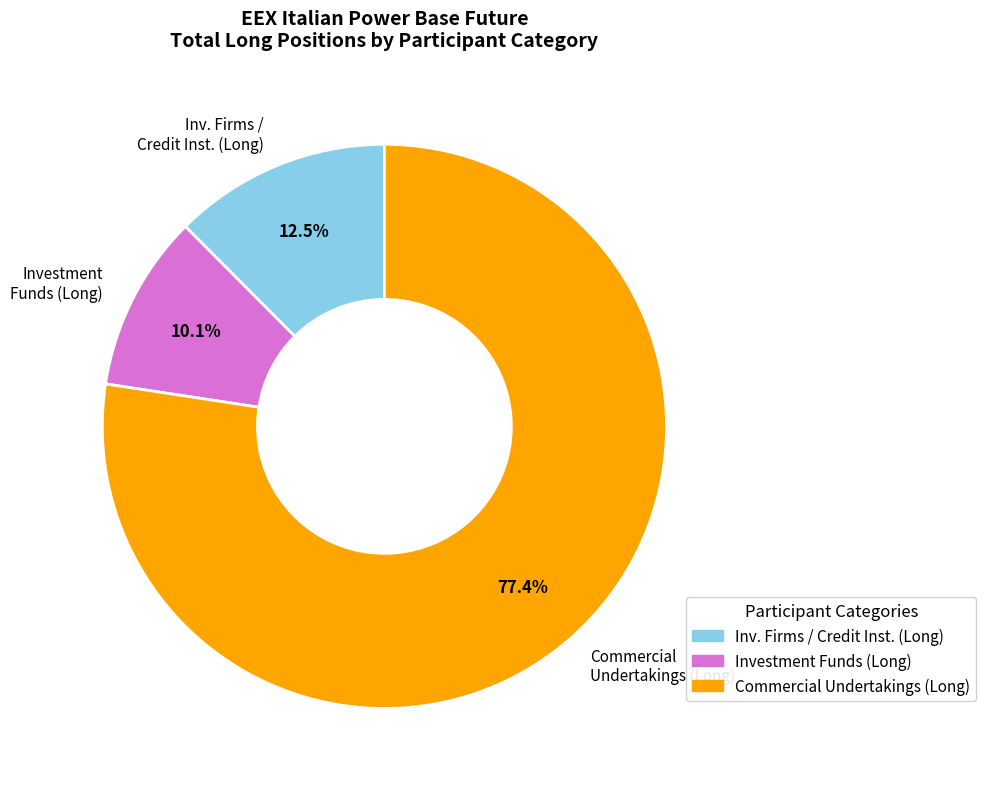

Is Commercial Undertakings (Long) the majority of the pie?

Yes